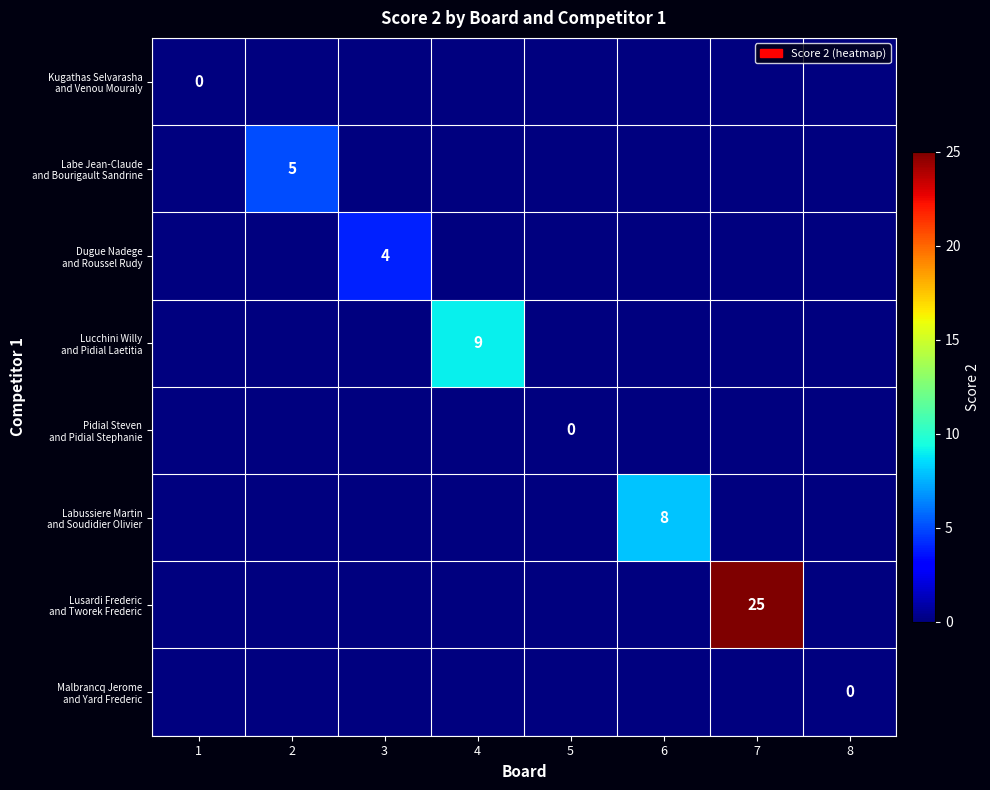

Which series has the largest total across all categories?

Lusardi Frederic and Tworek Frederic